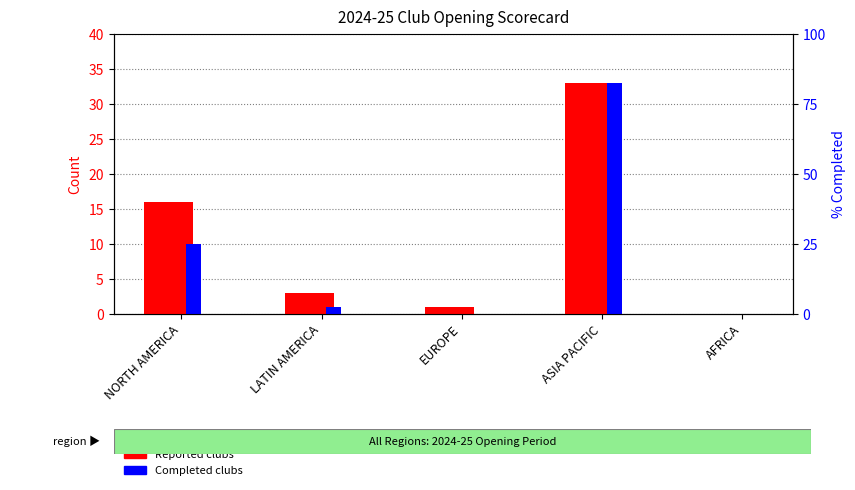

List the labels in order of Reported value, largest first.

ASIA PACIFIC, NORTH AMERICA, LATIN AMERICA, EUROPE, AFRICA